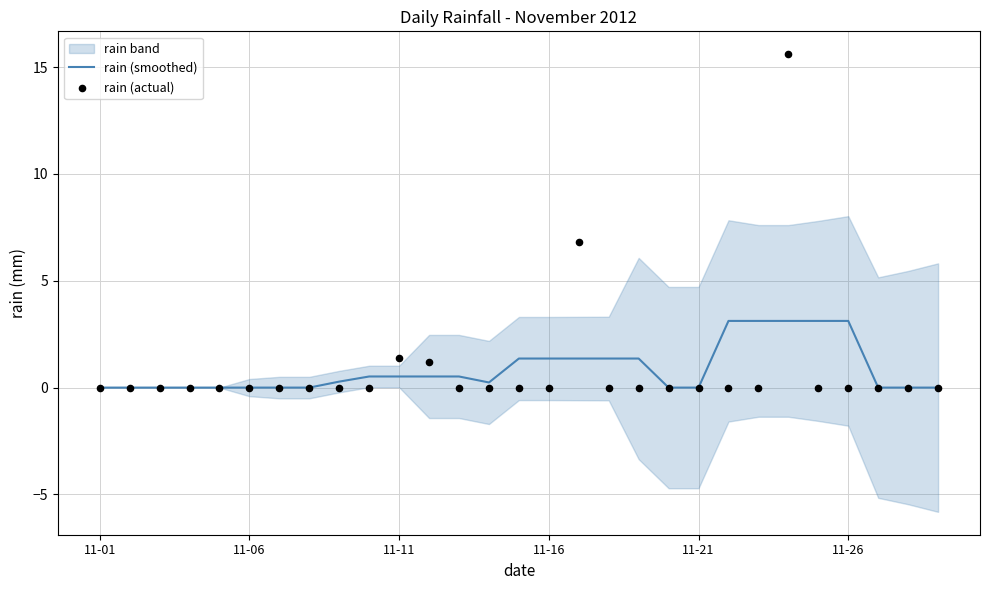

Which series has the largest total across all categories?

rain (smoothed)